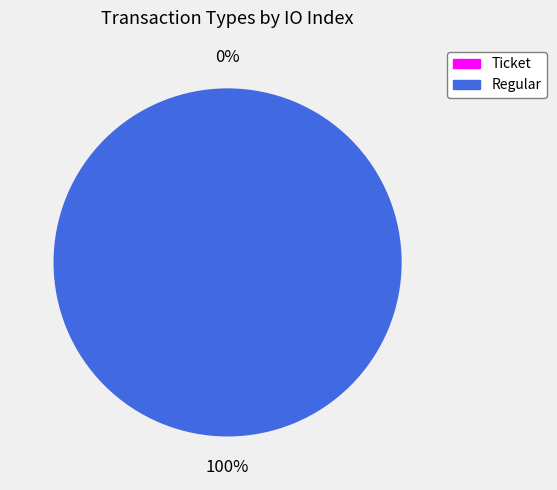

Combined, do Regular and Ticket account for over 50%?

Yes